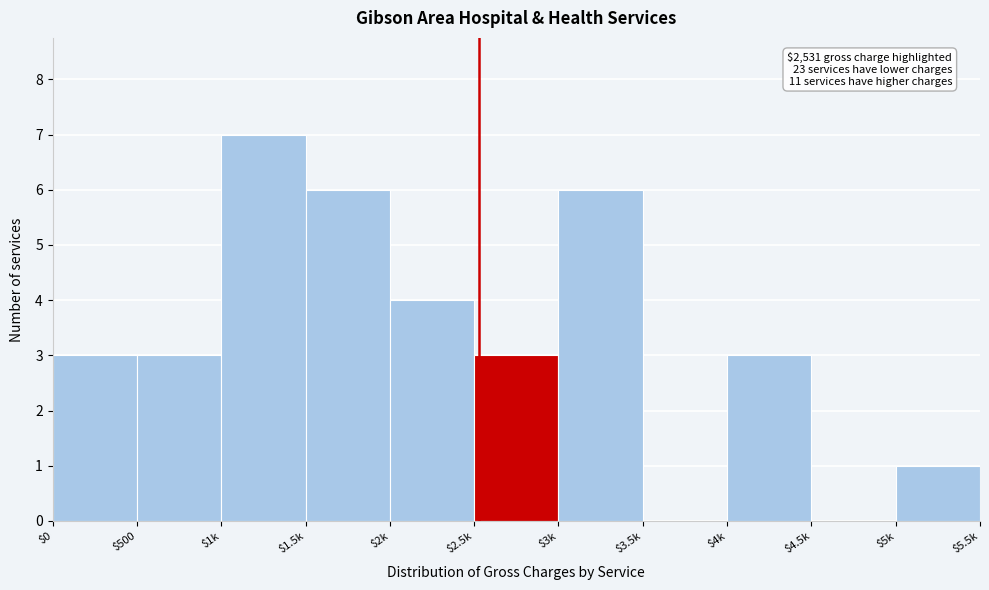

What is the approximate value at $500?

3